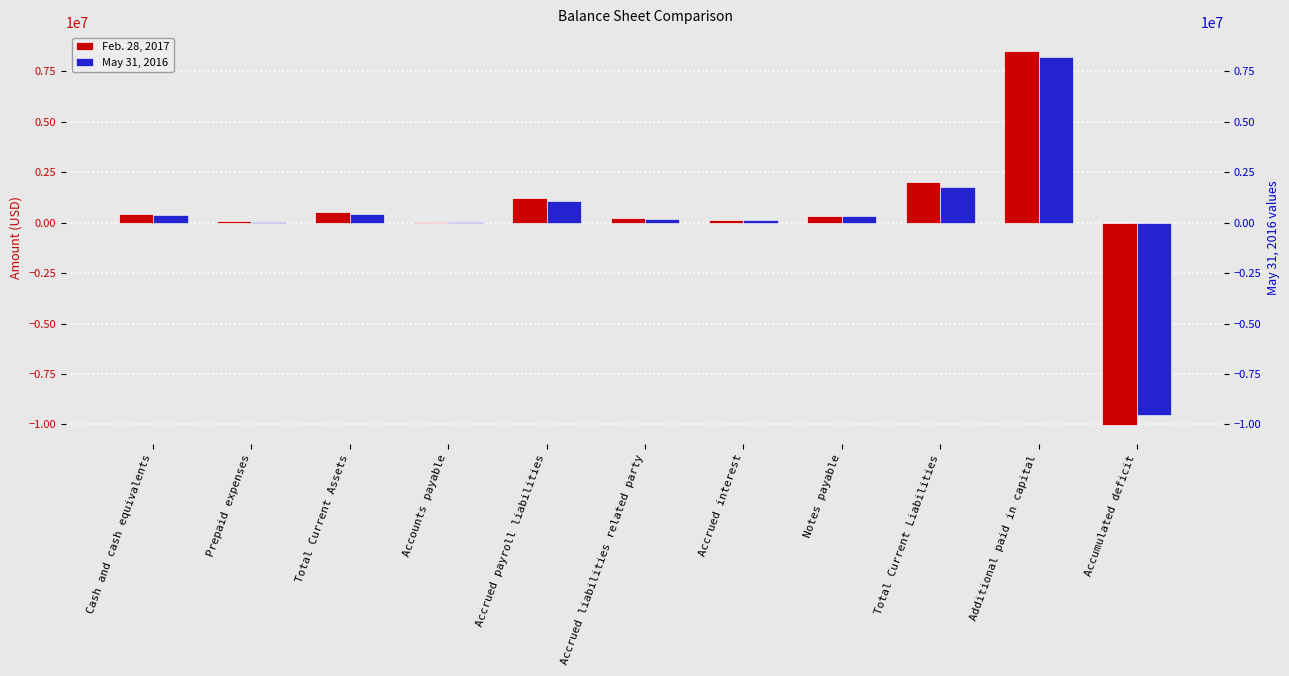

Which series has the largest total across all categories?

Feb. 28, 2017